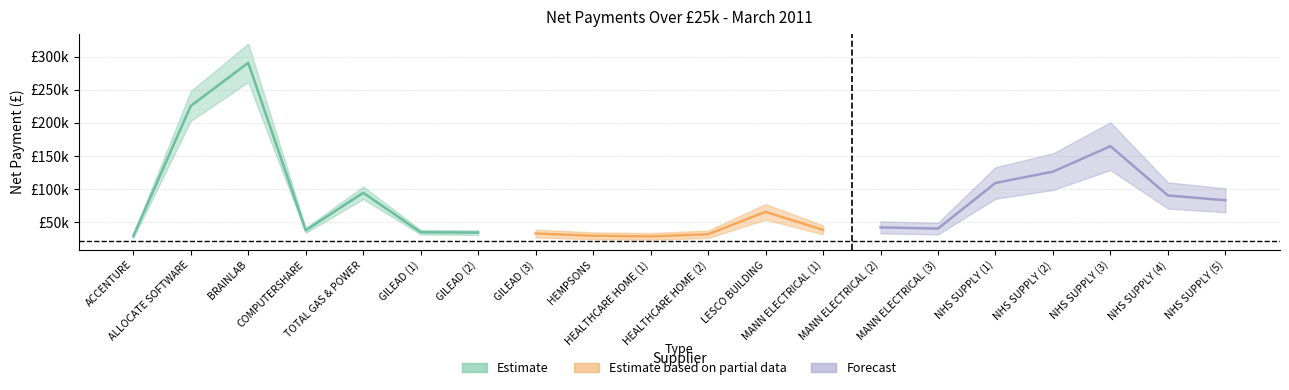

What is the label of the 7th point from the right?

MANN ELECTRICAL (2)